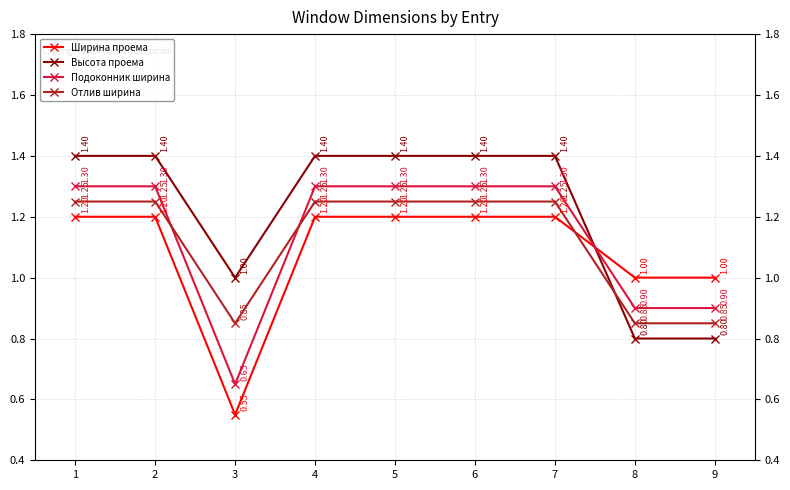

True or false: Ширина проема has more than 1 points higher than both neighbors.

False